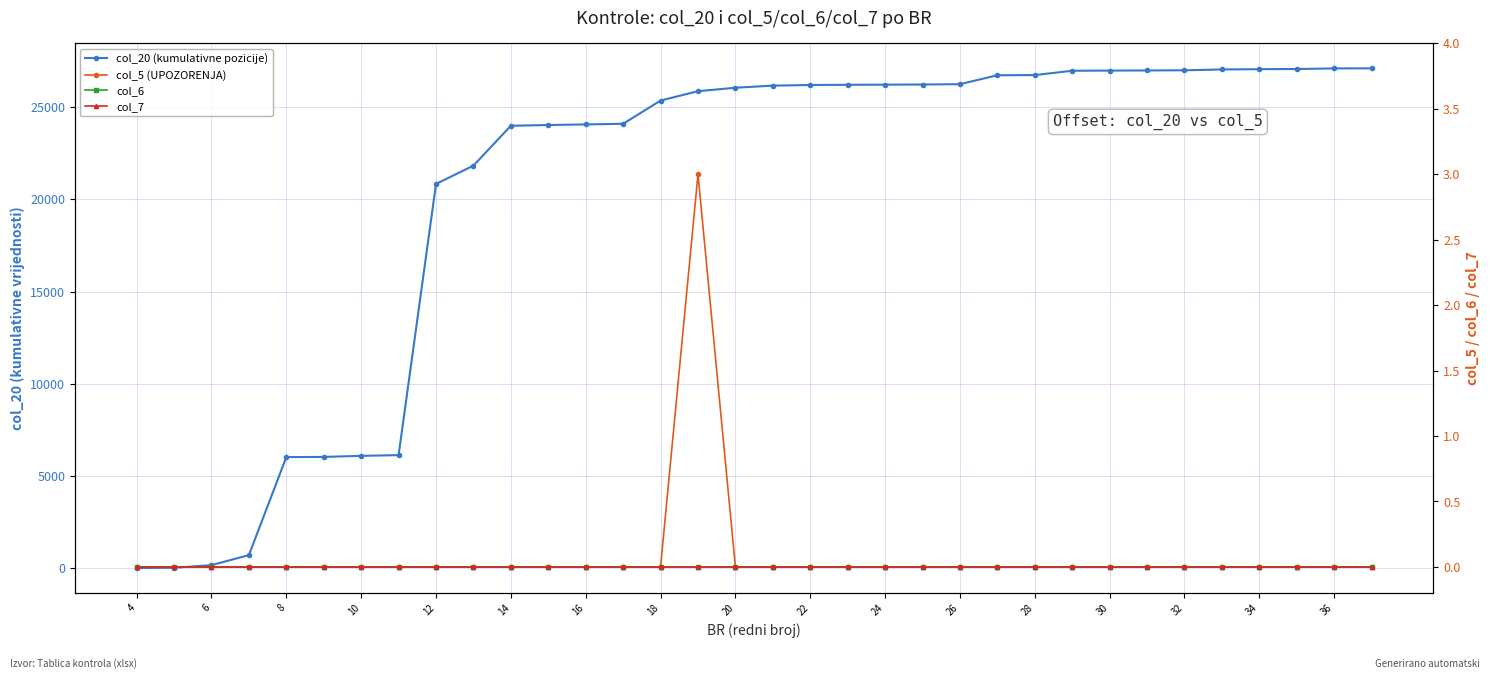

Between 17 and 23, which series saw the biggest shift?

col_20 (kumulativne pozicije)